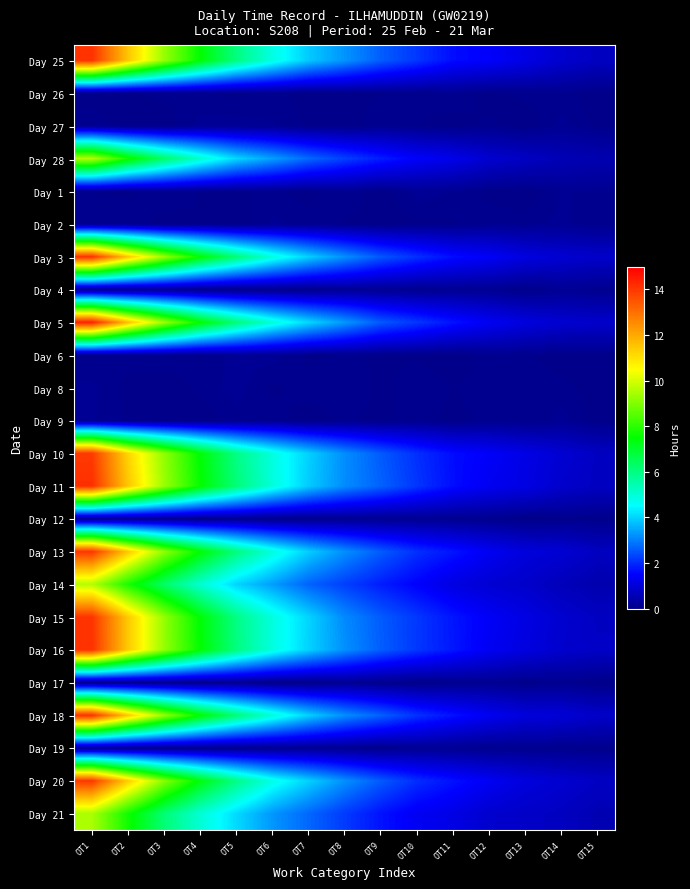

At which category is the sum across all series the highest?

OT1